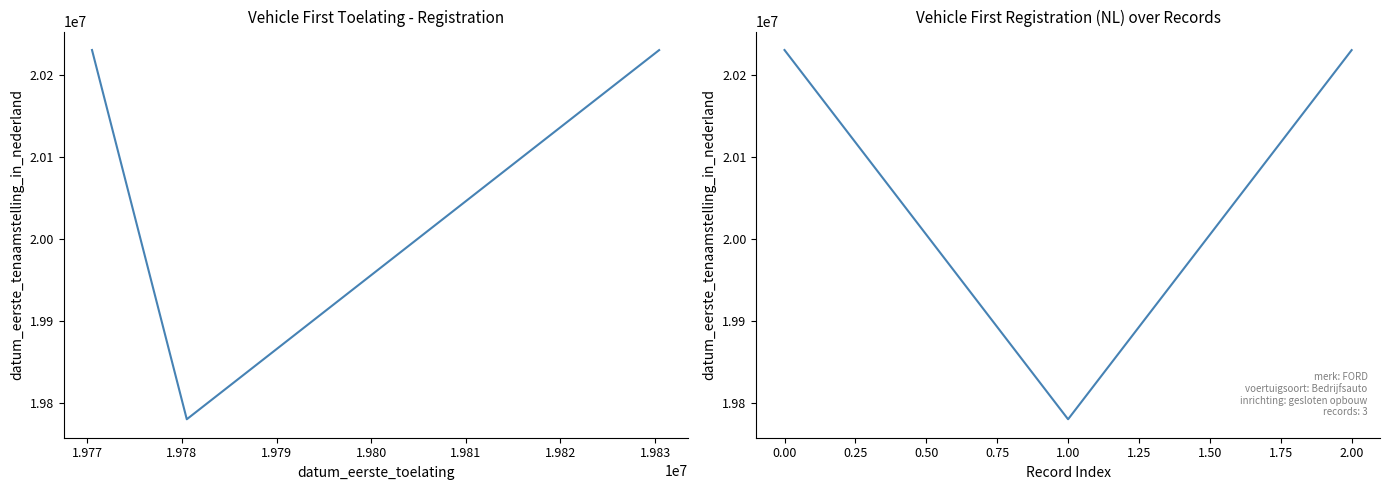

Where is the data nearest to the value 20005518?

2.00